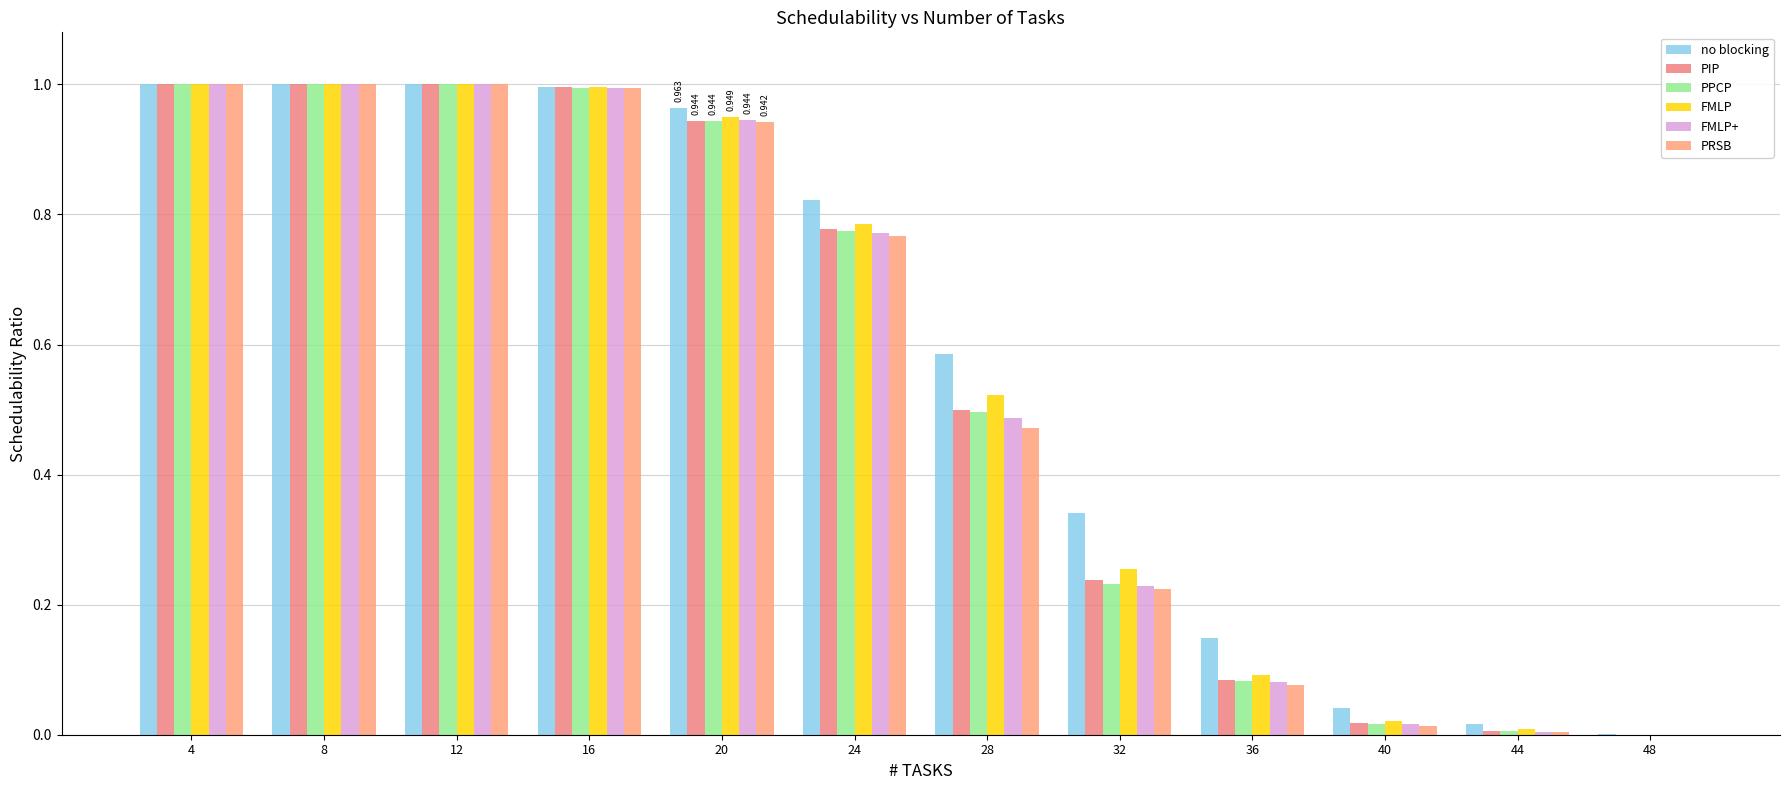

At how many categories does at least one series exceed 0?

12